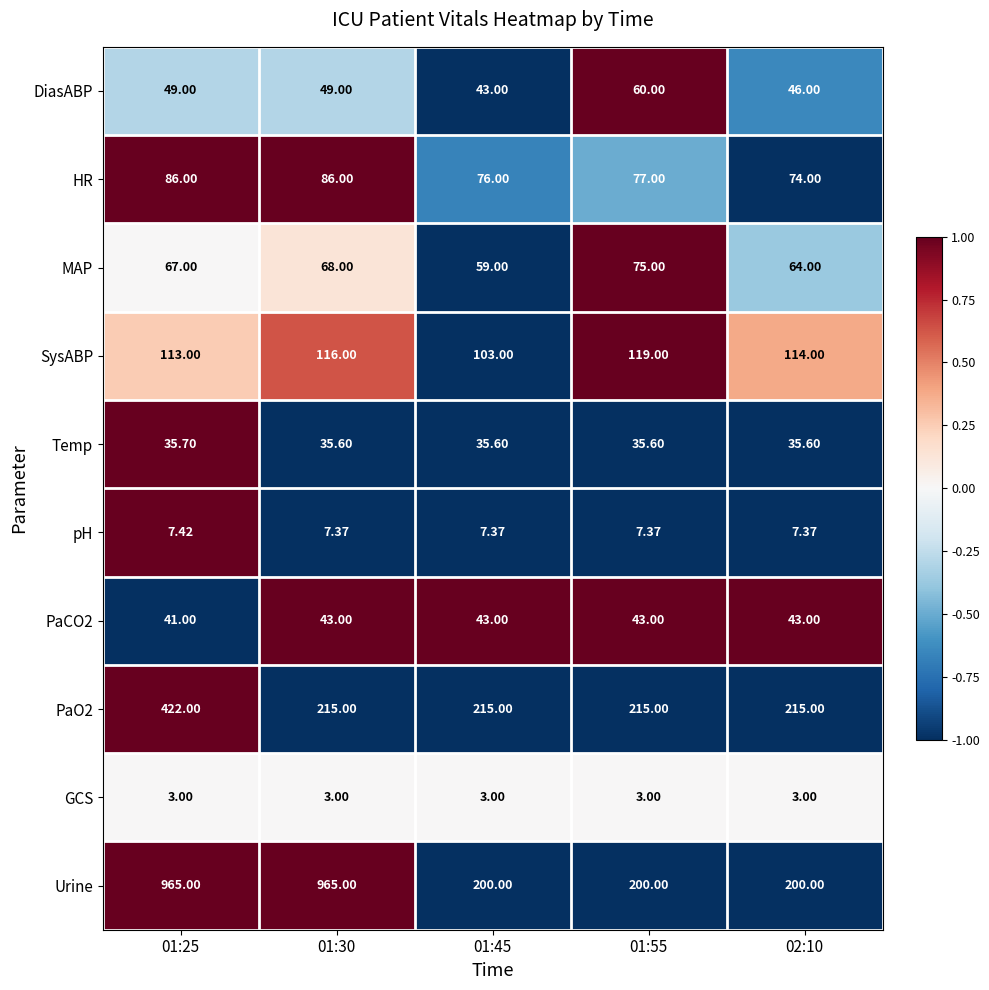

Which series has the largest range (max minus min)?

Urine